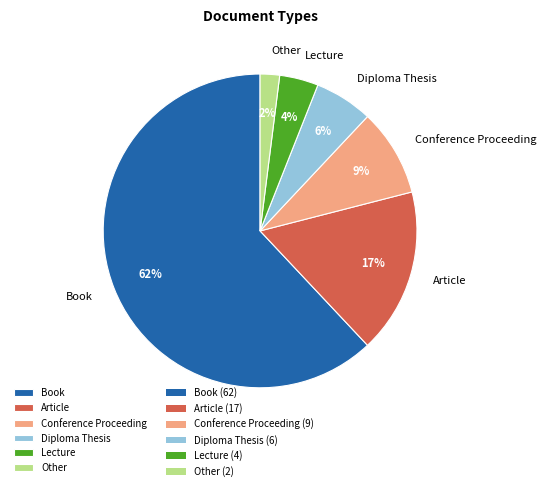

Combined, do Book and Other account for over 50%?

Yes